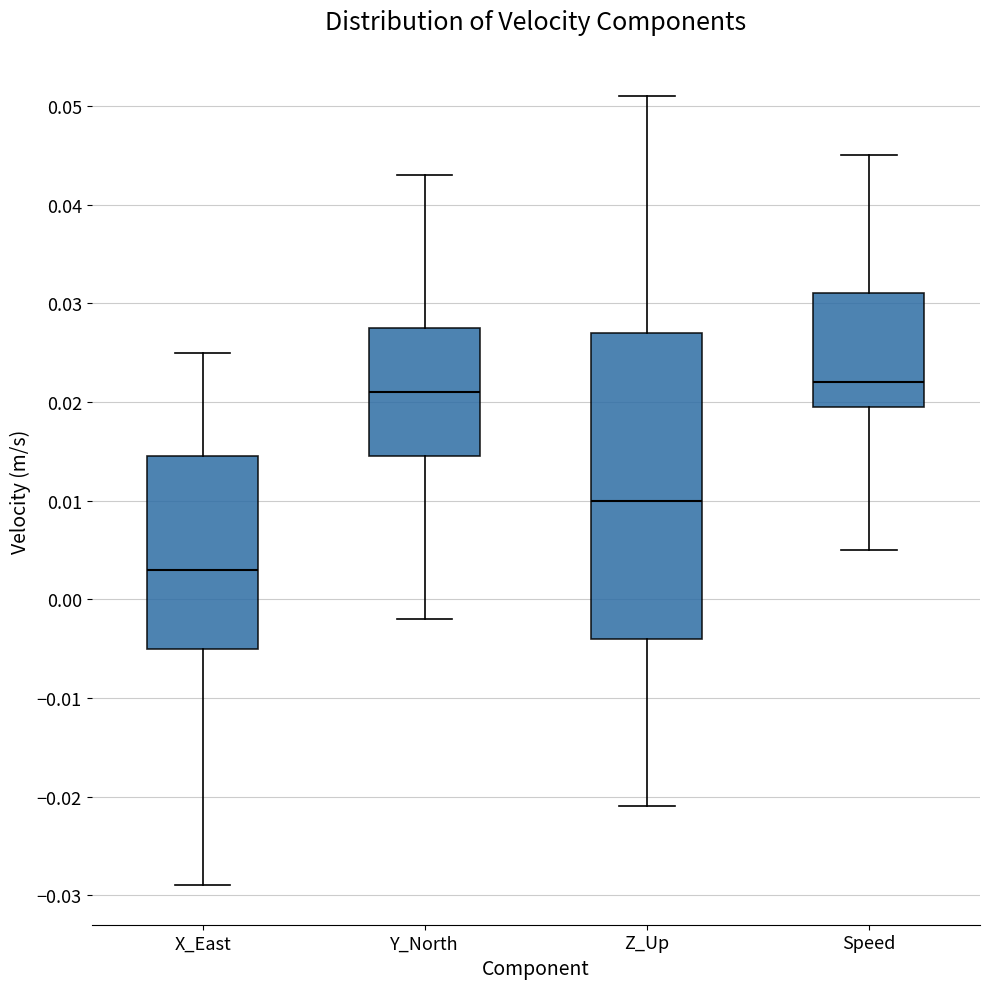

Where does the median line of the box for Z_Up sit on the y-axis? The values are not printed on the chart, so give them approximately, as read against the axis.

0.010